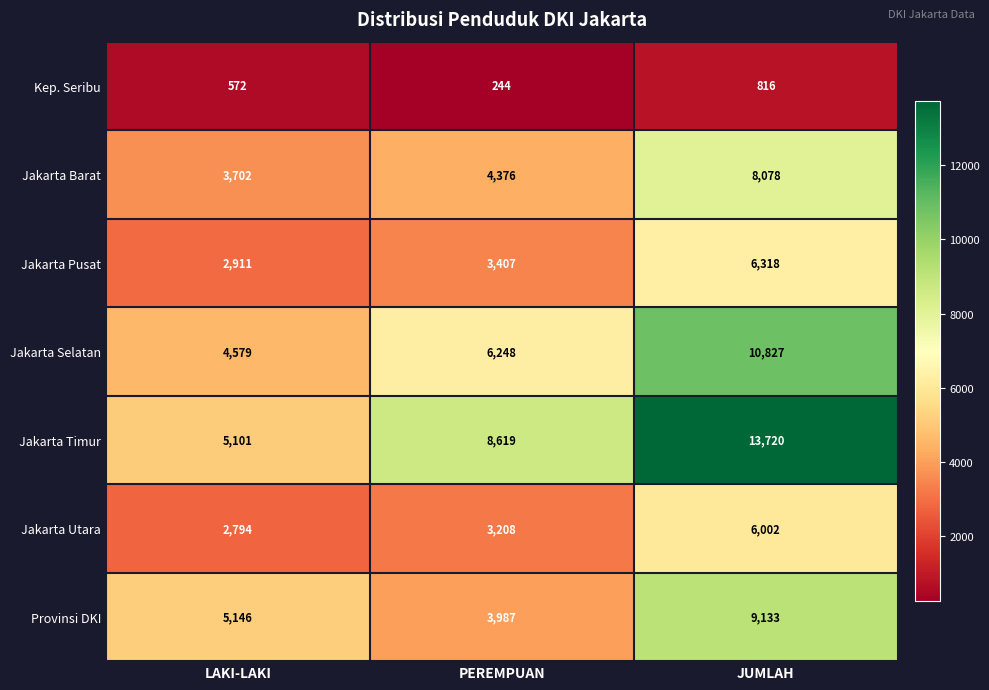

Rank the series by their maximum value, from highest to lowest.

Jakarta Timur, Jakarta Selatan, Provinsi DKI, Jakarta Barat, Jakarta Pusat, Jakarta Utara, Kep. Seribu